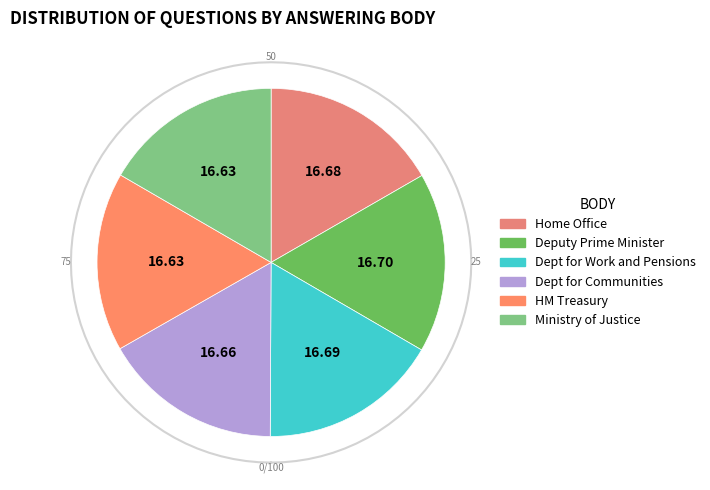

Which slice is the largest?

Deputy Prime Minister